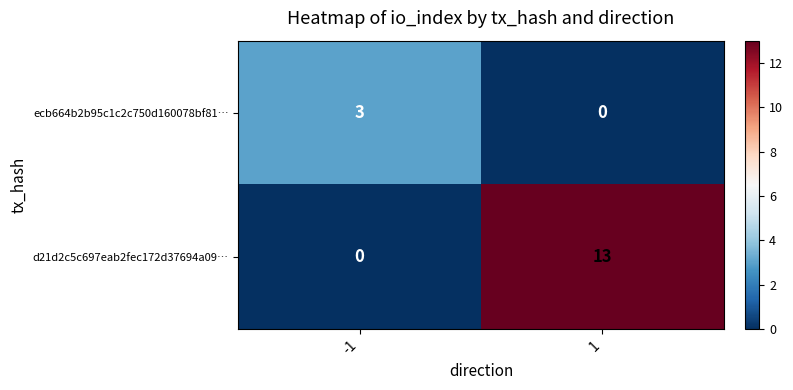

Which series has the largest total across all categories?

d21d2c5c697eab2fec172d37694a09…